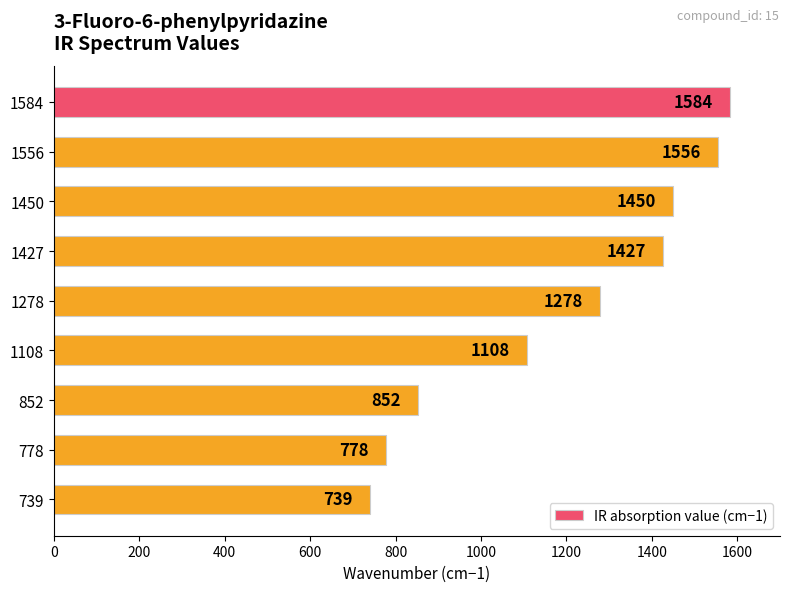

Rank the categories by value from lowest to highest.

739, 778, 852, 1108, 1278, 1427, 1450, 1556, 1584